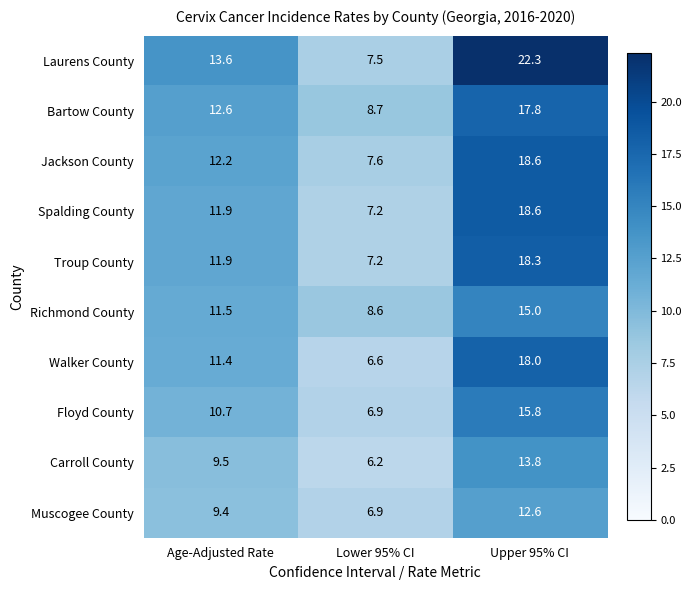

The value of Floyd County at Upper 95% CI is 15.8. True or false?

True